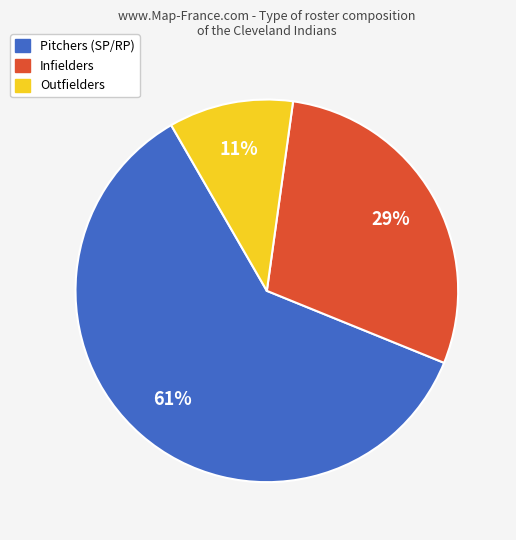

Is there any slice that represents more than half of the pie?

Yes